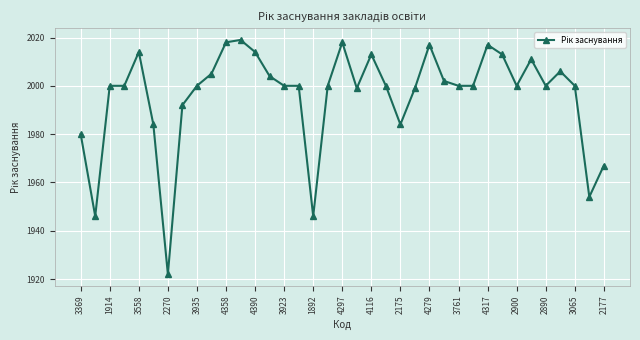

Count the number of categories in the chart.

37